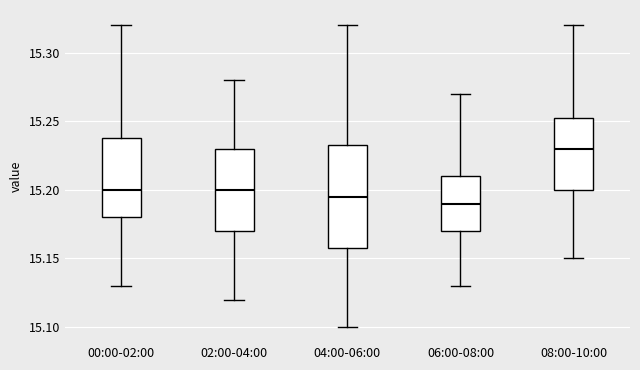

Reading left to right, read every box against the y-axis: the position of its median line, the range the box covers, and the ends of its whiskers. The values are not printed on the chart, so give them approximately, as read against the axis.

00:00-02:00: median 15.200, box 15.180 to 15.240, whiskers 15.130 to 15.320
02:00-04:00: median 15.200, box 15.170 to 15.230, whiskers 15.120 to 15.280
04:00-06:00: median 15.195, box 15.160 to 15.235, whiskers 15.100 to 15.320
06:00-08:00: median 15.190, box 15.170 to 15.210, whiskers 15.130 to 15.270
08:00-10:00: median 15.230, box 15.200 to 15.255, whiskers 15.150 to 15.320